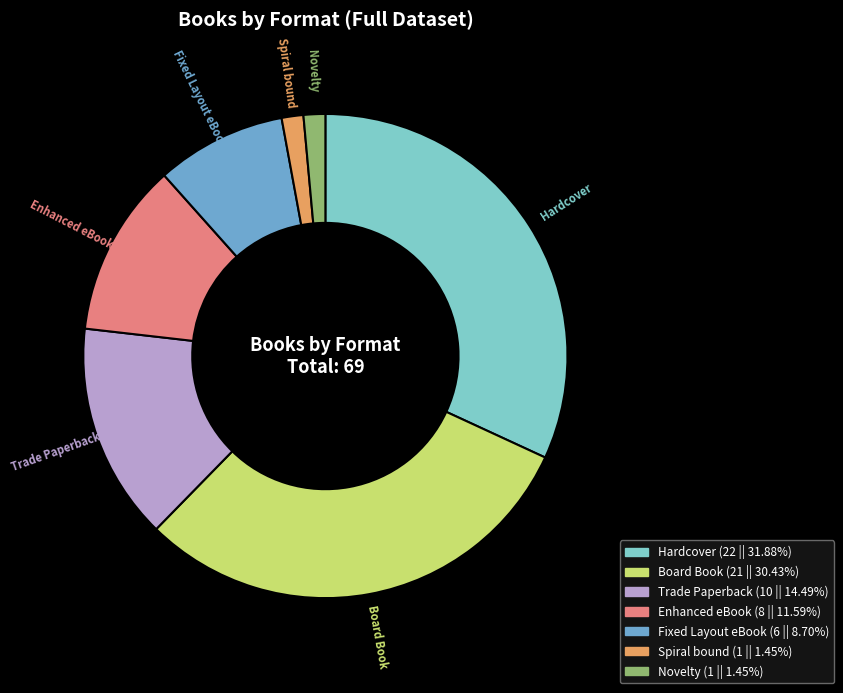

Does Novelty account for over 50% of the chart?

No